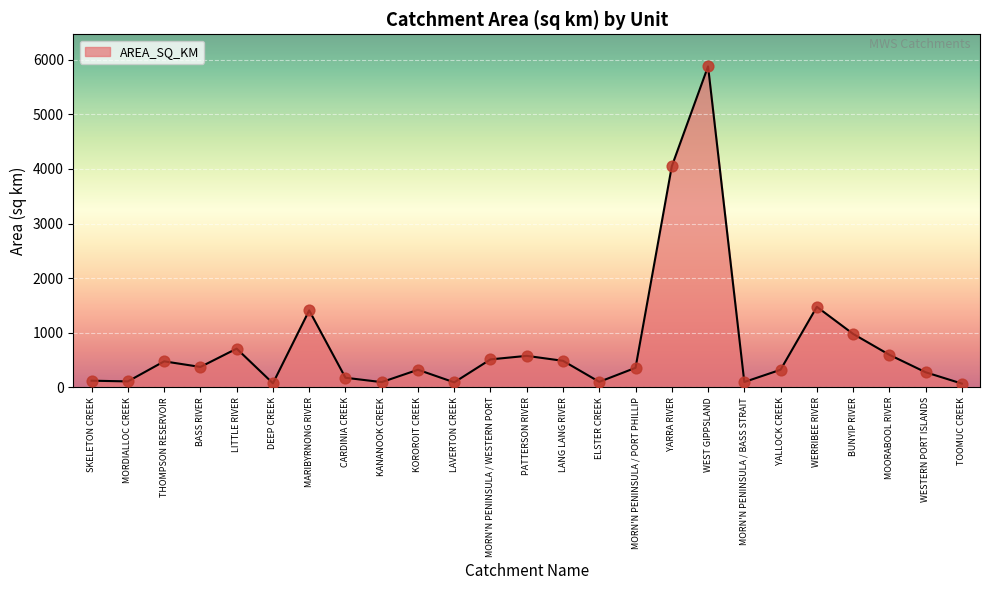

Approximately how many times larger is the value at MORN'N PENINSULA / PORT PHILLIP compared to KANANOOK CREEK?

3.7